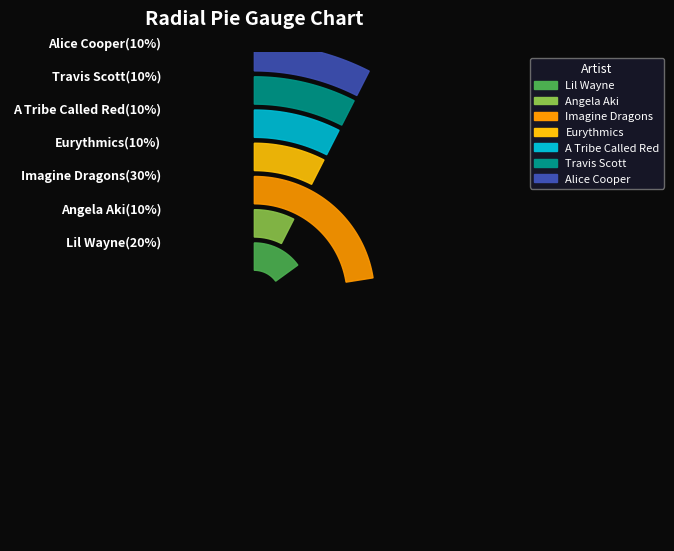

Count the number of slices in the pie.

7